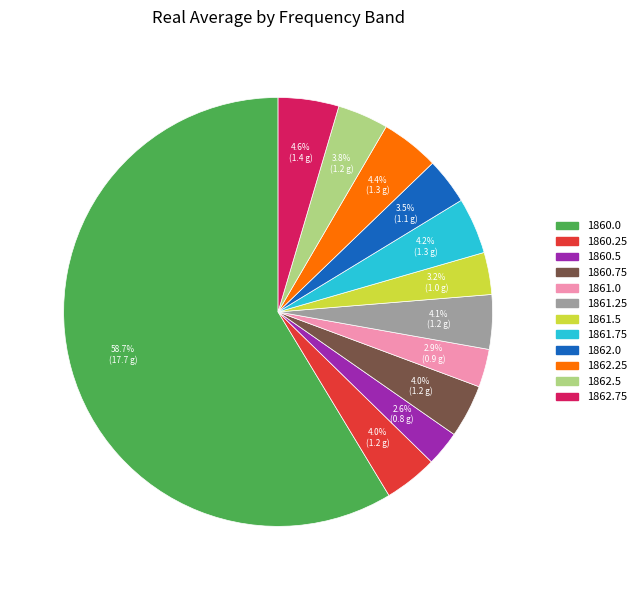

Approximately how many times larger is the value at 1862.75 compared to 1862.25?

1.0